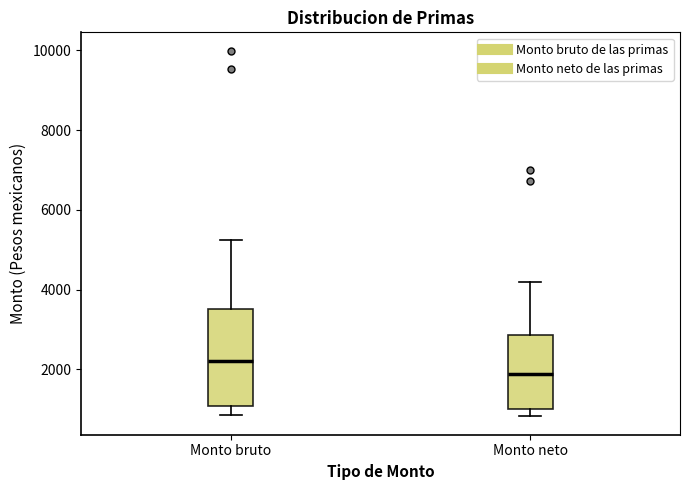

Reading left to right, transcribe this box plot: for each box, give where its median line is, the range the box spans, and where its two whiskers end, as read against the y-axis. The values are not printed on the chart, so give them approximately, as read against the axis.

Monto bruto: median 2200, box 1000 to 3600, whiskers 800 to 5200
Monto neto: median 1800, box 1000 to 2800, whiskers 800 to 4200